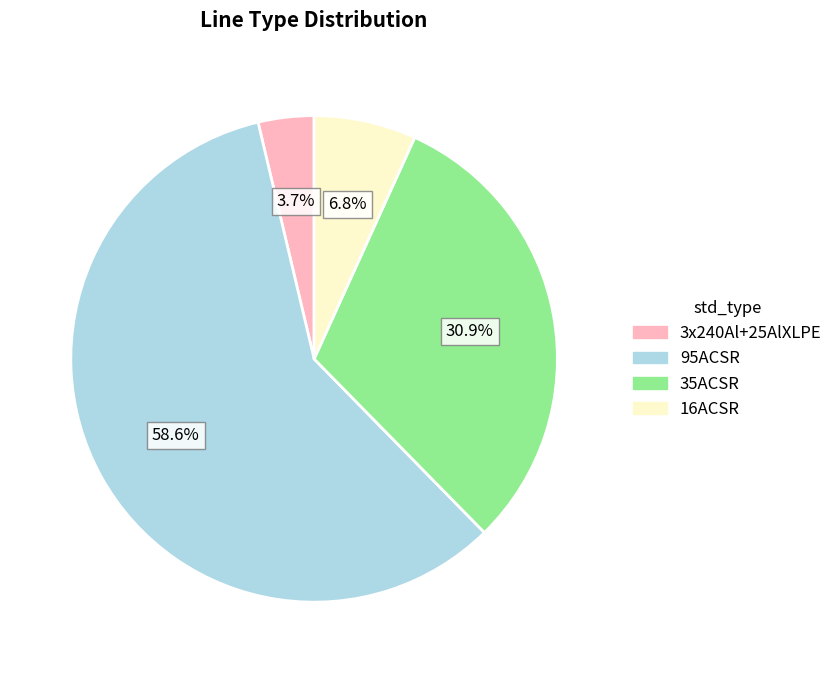

Which slice is the largest?

95ACSR